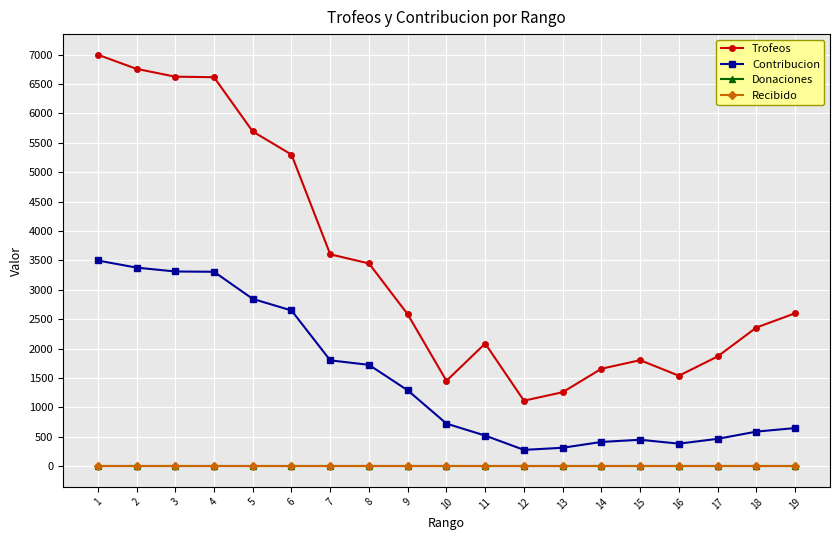

Which series has the largest range (max minus min)?

Trofeos